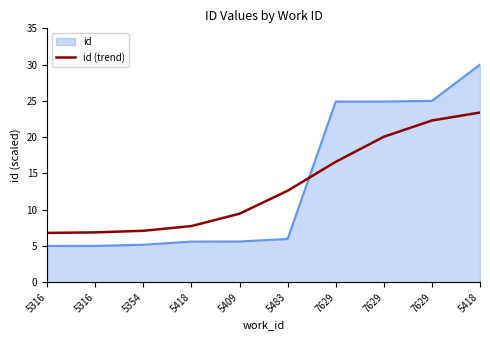

How many lines are shown in the chart?

2